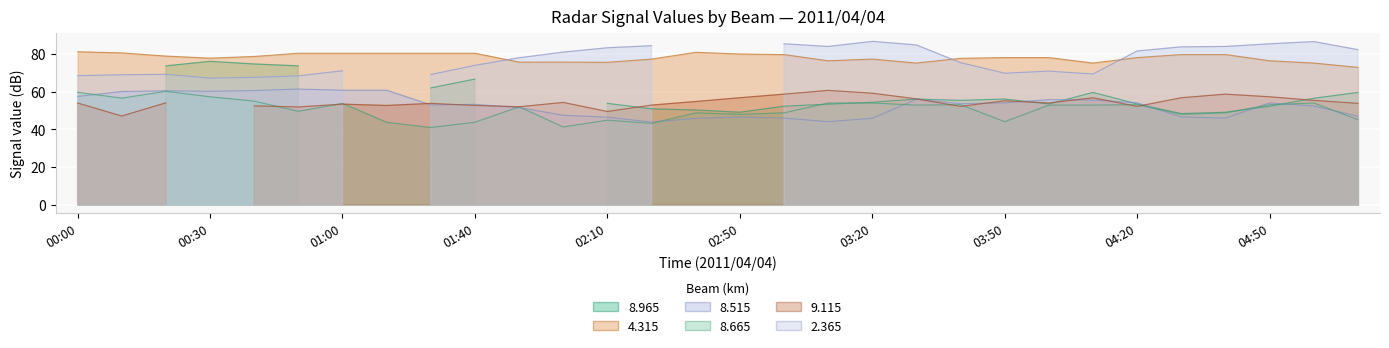

What is the label of the 14th point from the left?

02:20